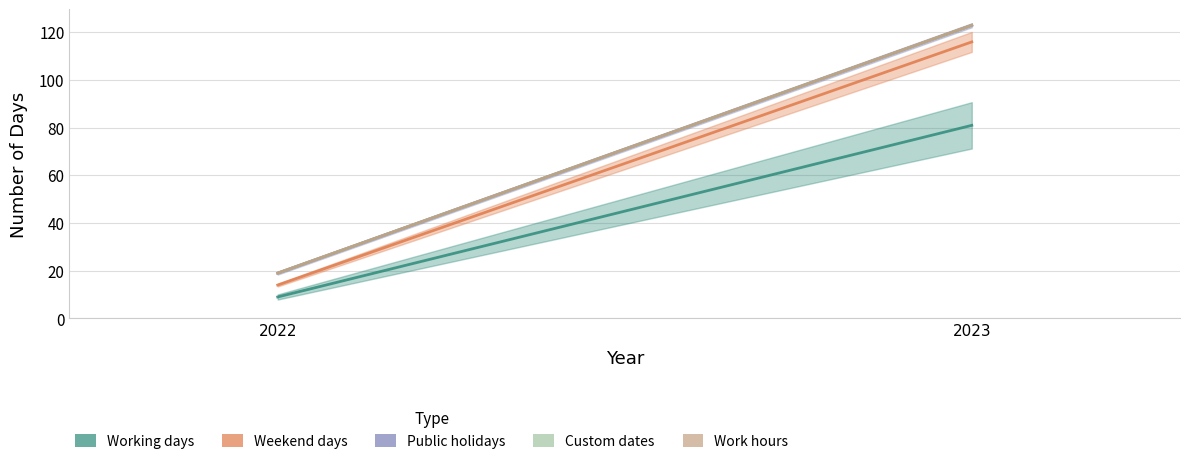

The value of Weekend days at 2022 is 3. True or false?

False